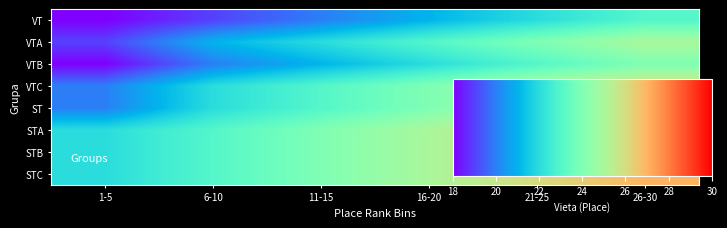

Count the number of data series in this chart.

8